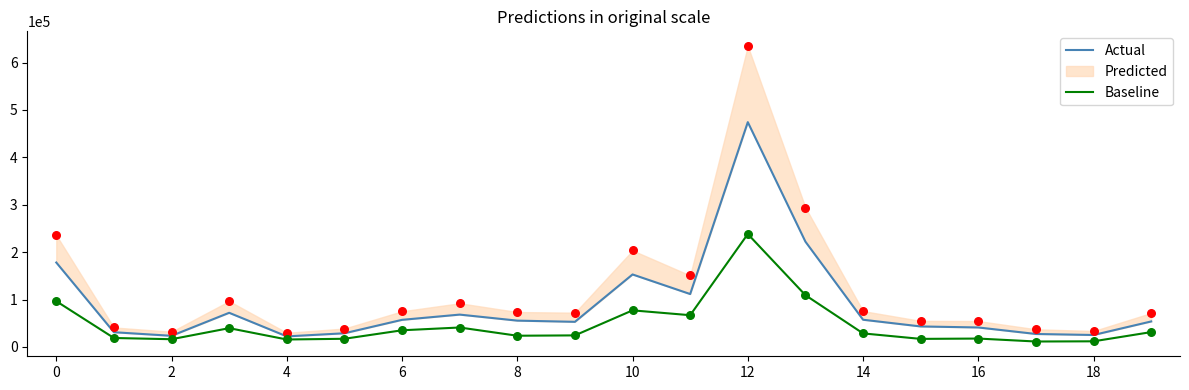

Which series reaches the minimum Y coordinate?

Baseline